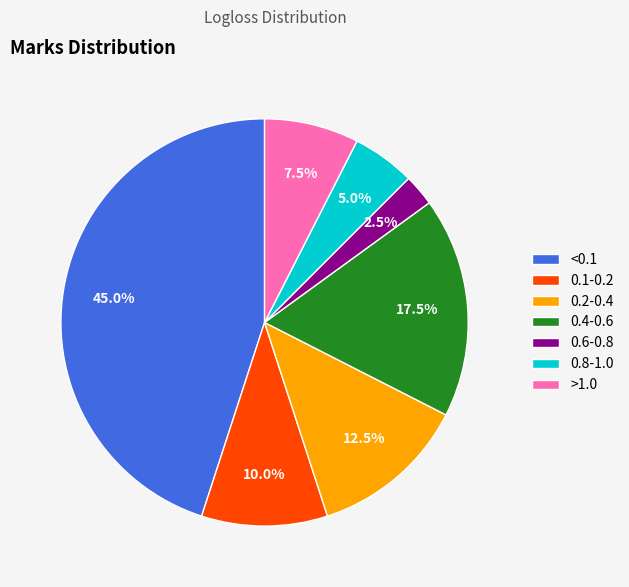

Between 0.1-0.2 and 0.4-0.6, which is larger?

0.4-0.6